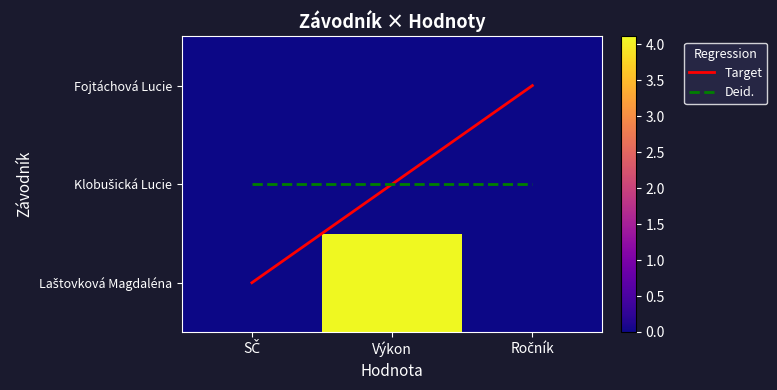

What is the greatest value displayed?

4.1